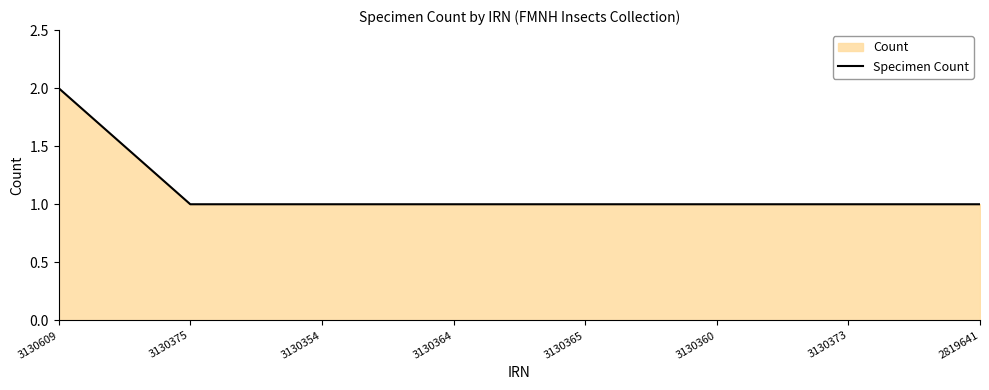

Which has a higher value, 3130354 or 3130360?

3130354